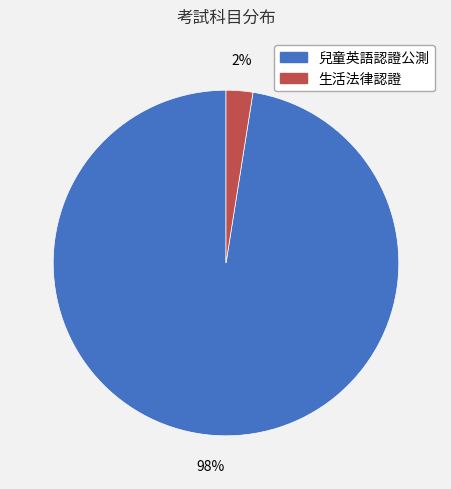

The 兒童英語認證公測 slice represents 98% of the pie. True or false?

True